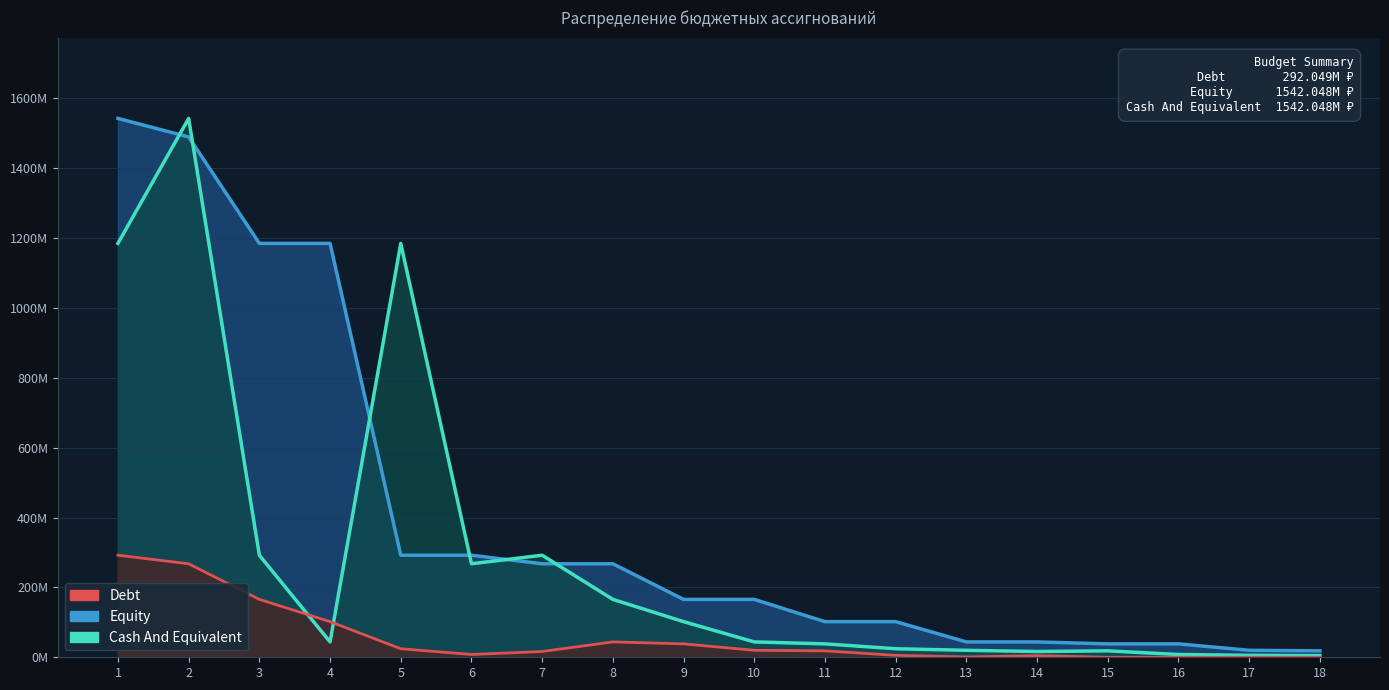

Is it true that Cash And Equivalent equals 43932213.4 at 10?

True